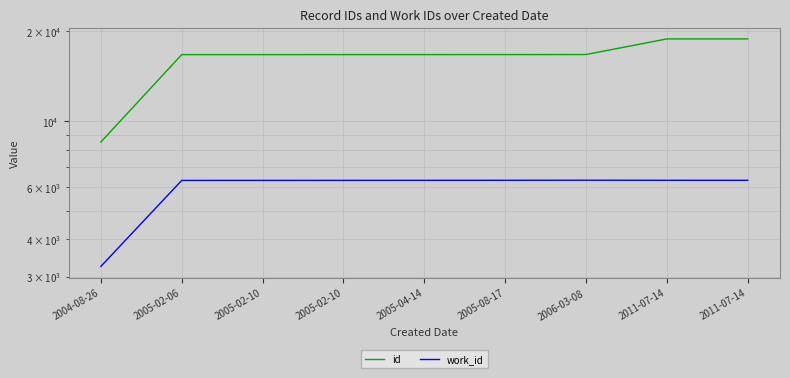

What is the label of the 5th point from the right?

2005-04-14